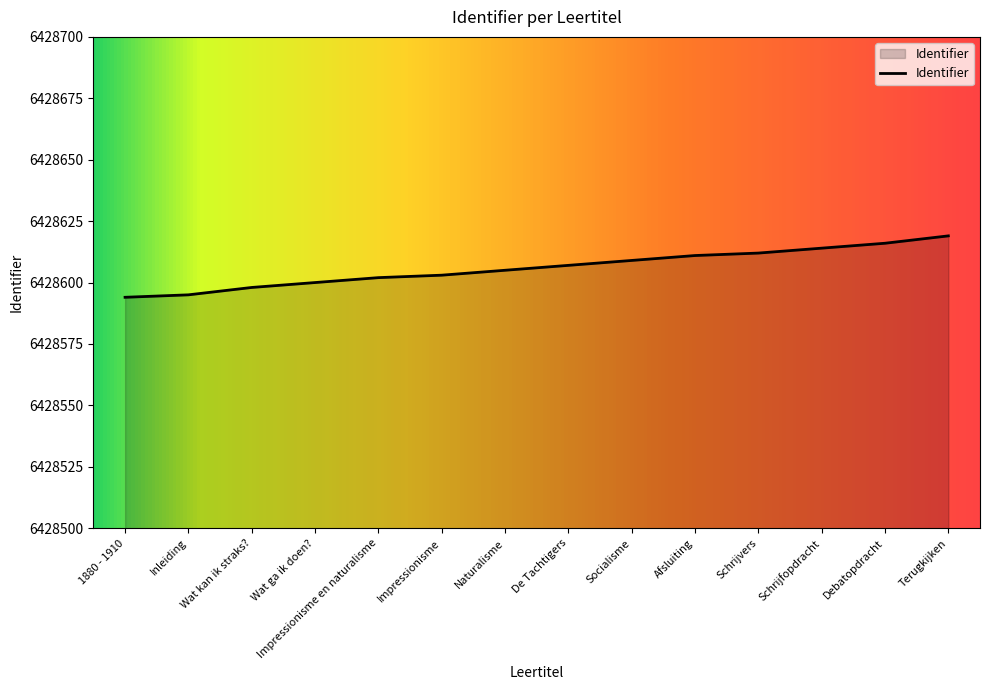

True or false: the data shows 10674360 at De Tachtigers.

False